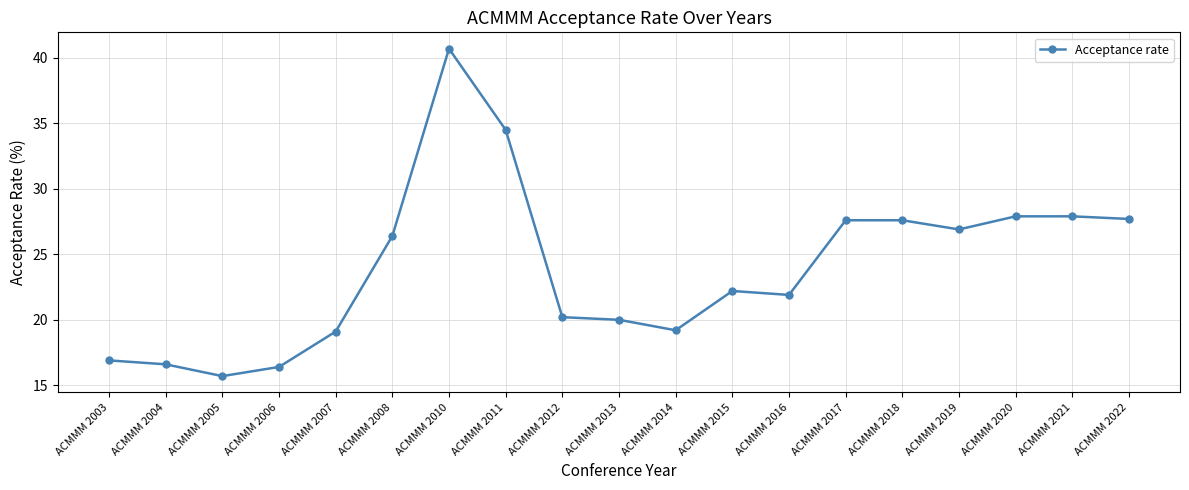

The value at ACMMM 2020 is 43.5. True or false?

False